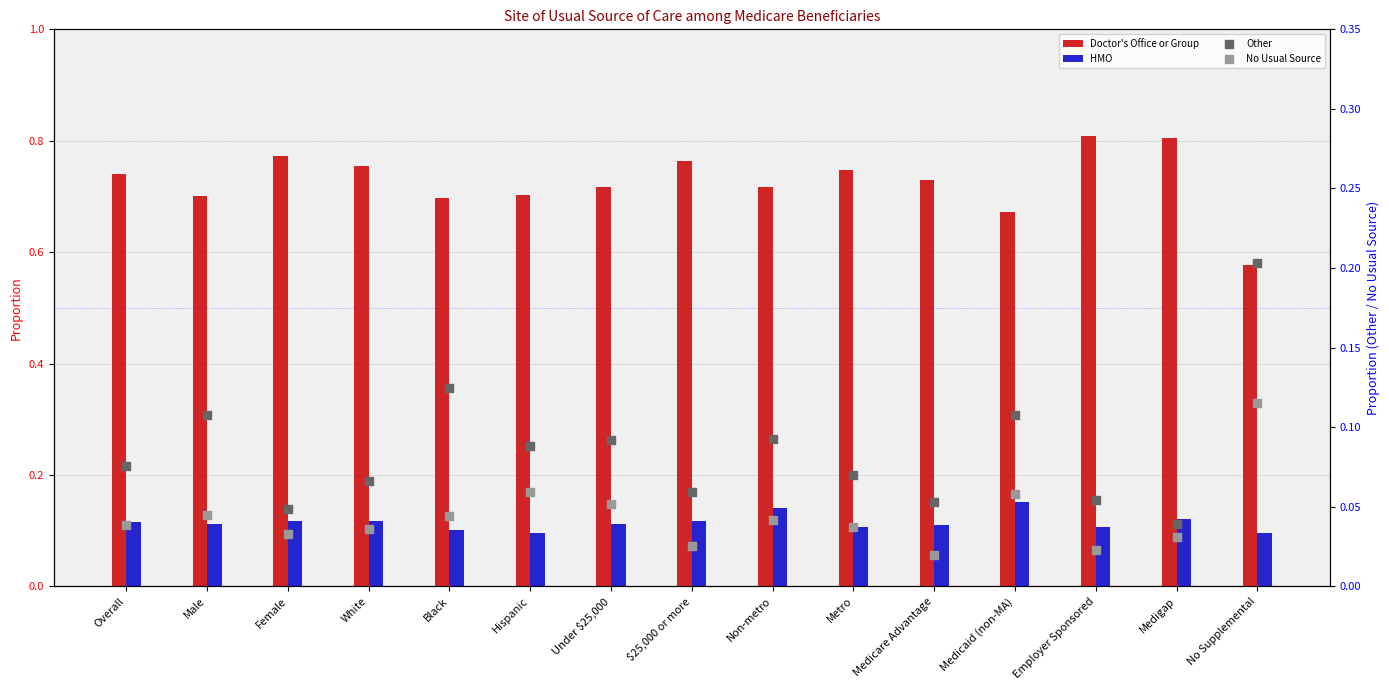

Which series has the largest total across all categories?

Doctor's Office or Group